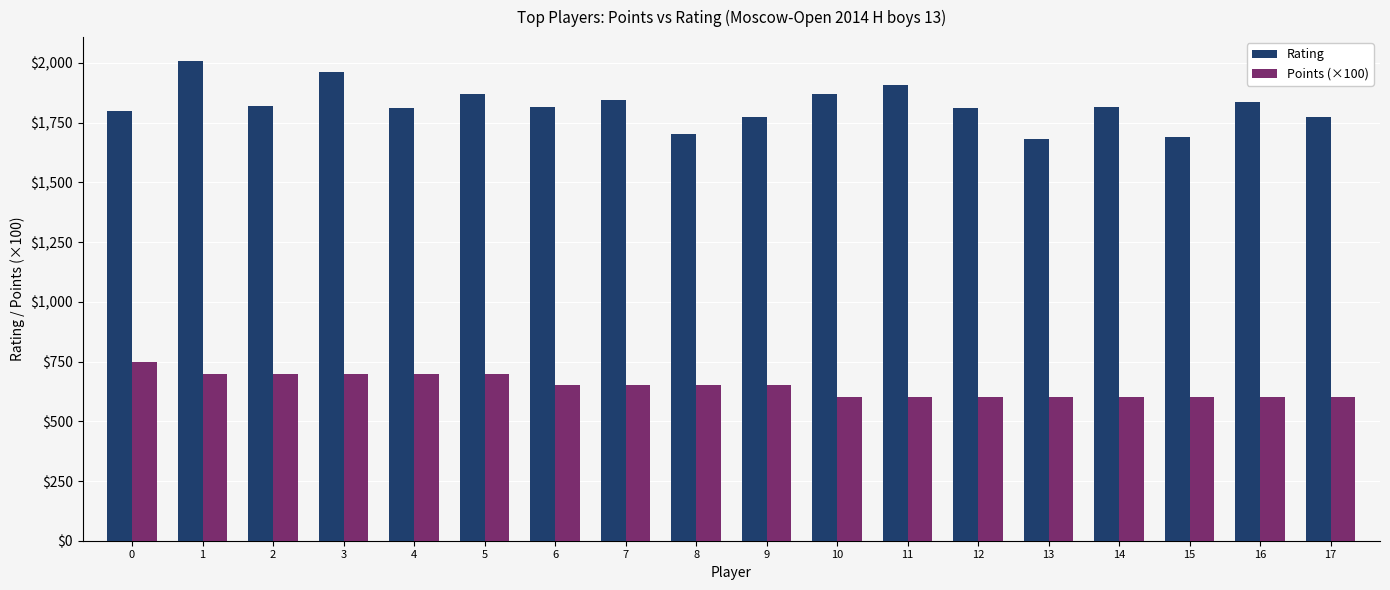

What is the value of the Rating bar at the 6th from the left?

1872